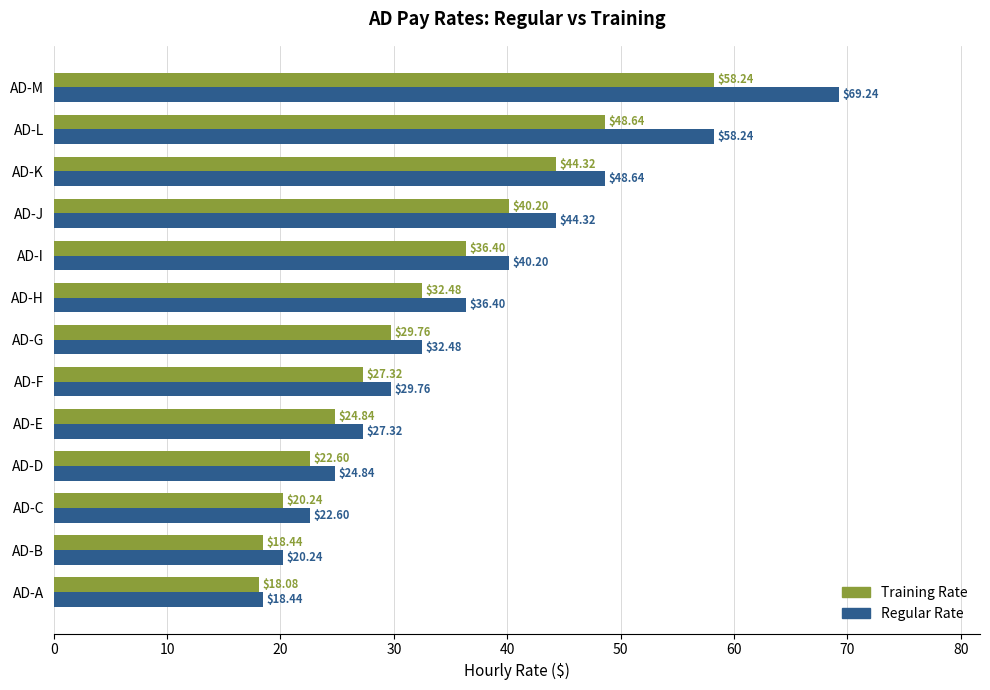

At how many categories does at least one series exceed 65?

1